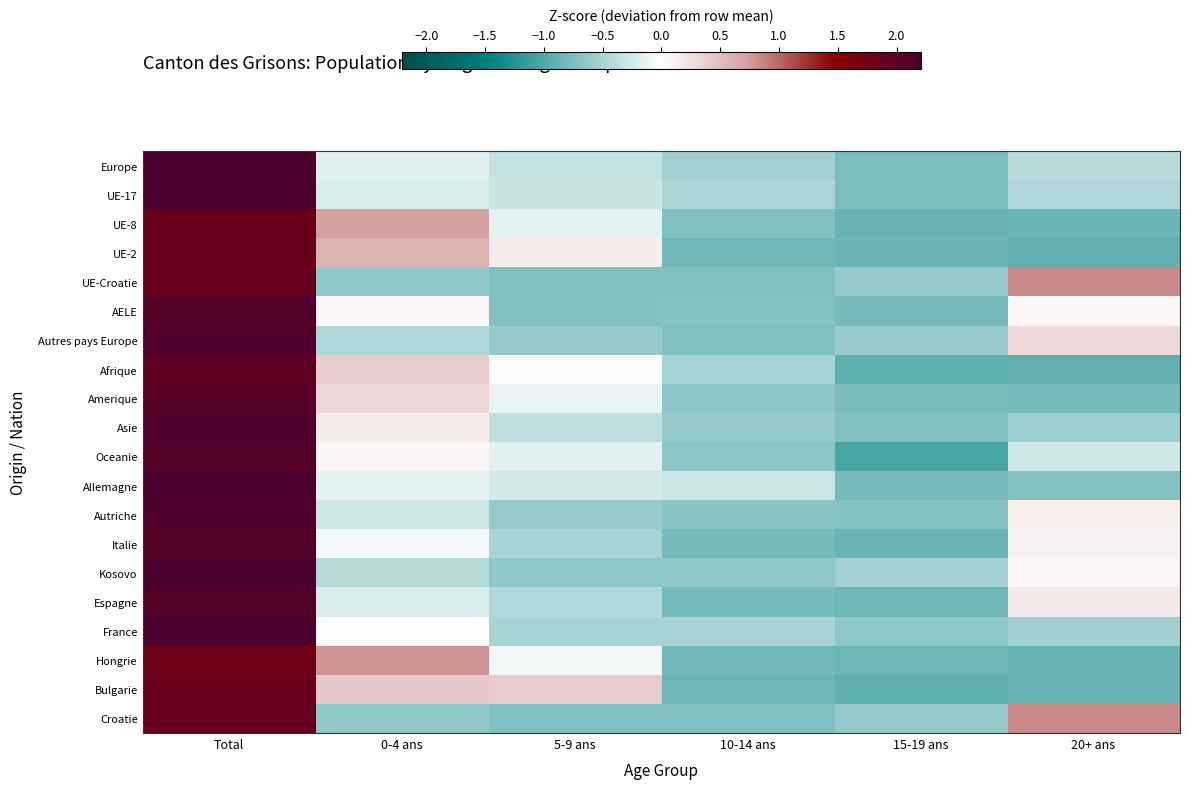

Which label corresponds to the smallest value in the chart?

15-19 ans